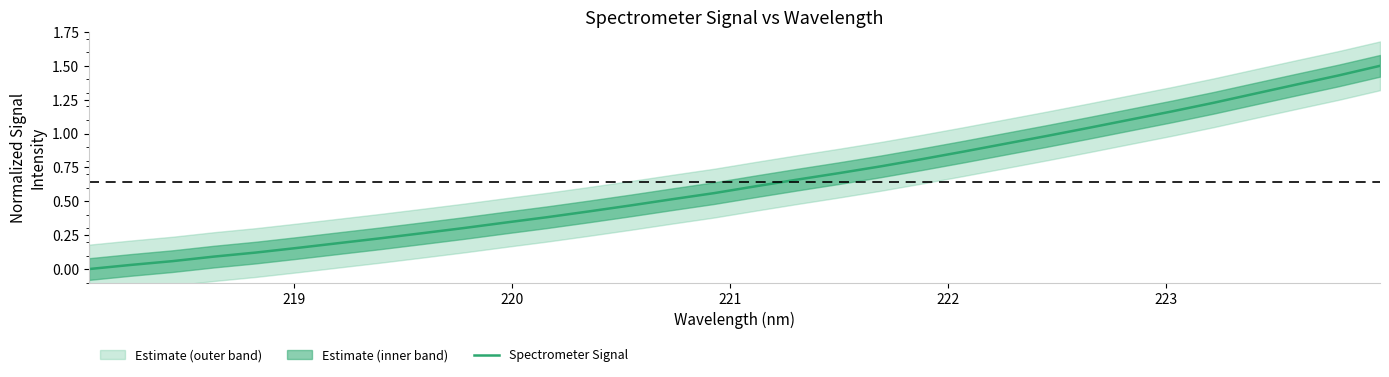

What is the highest value of the Spectrometer Signal series?

1.5